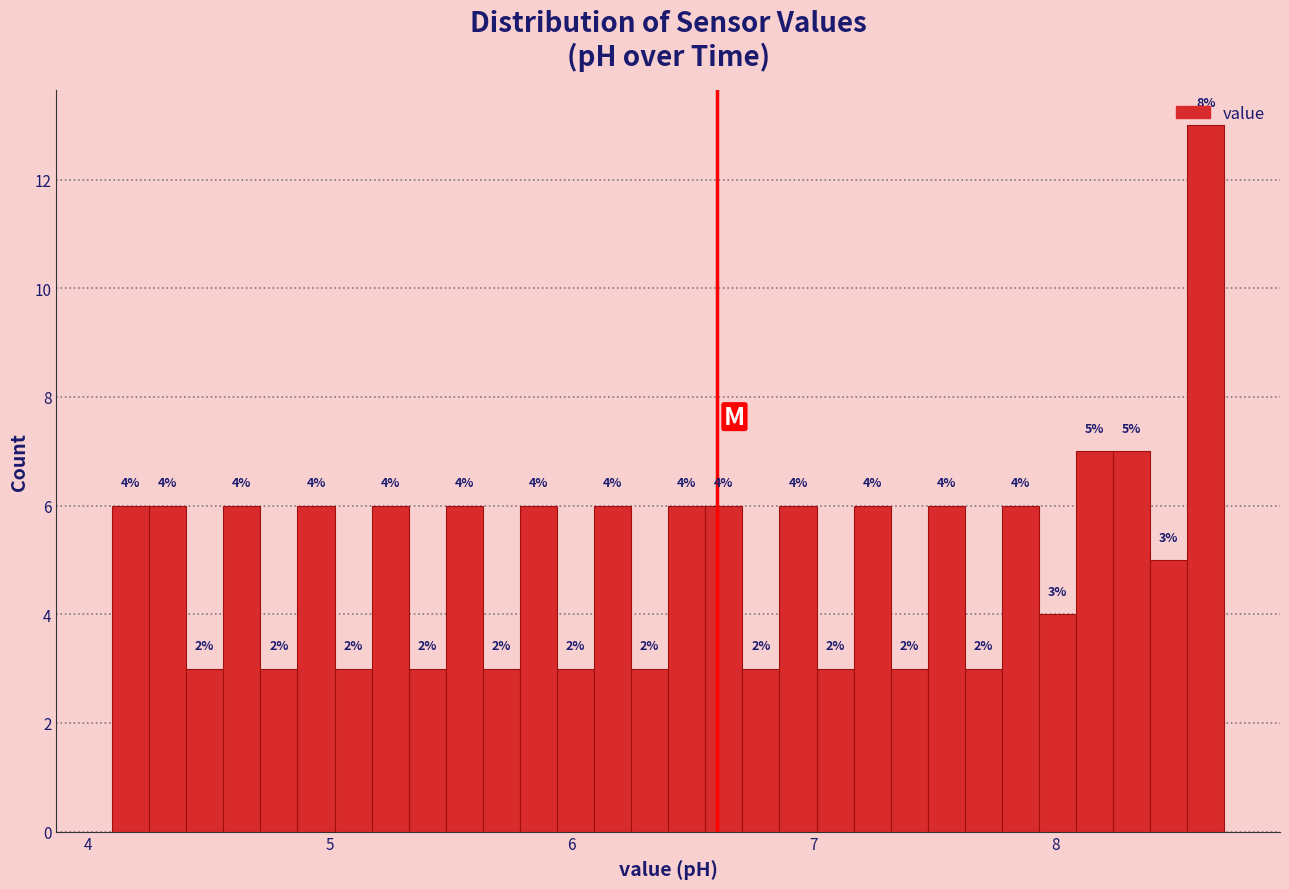

Read against the x-axis, roughly where is the centre of the tallest bar?

8.6